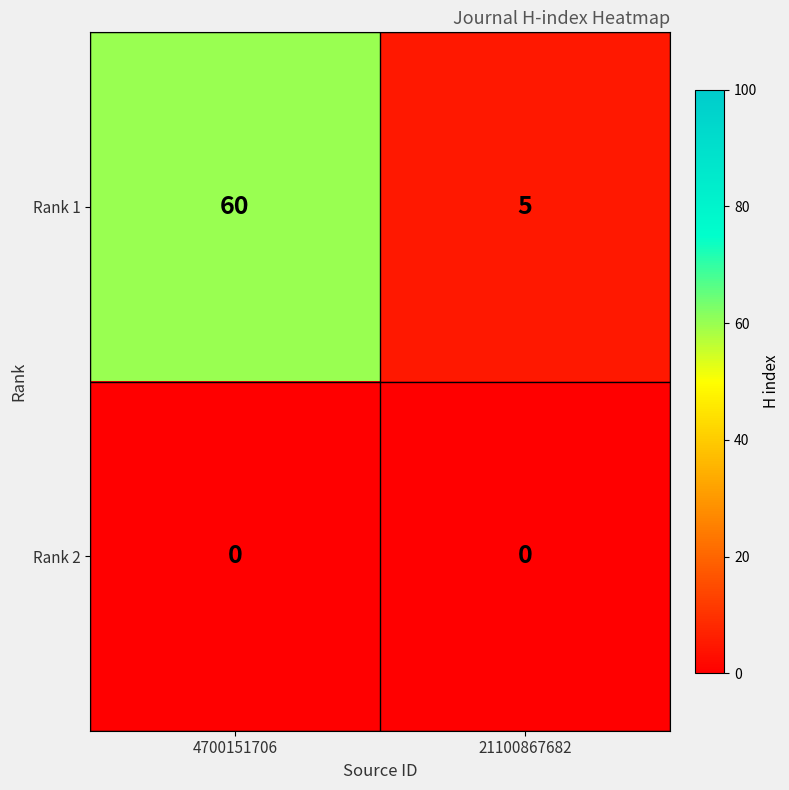

What is the spread (max minus min) of values at 21100867682?

5